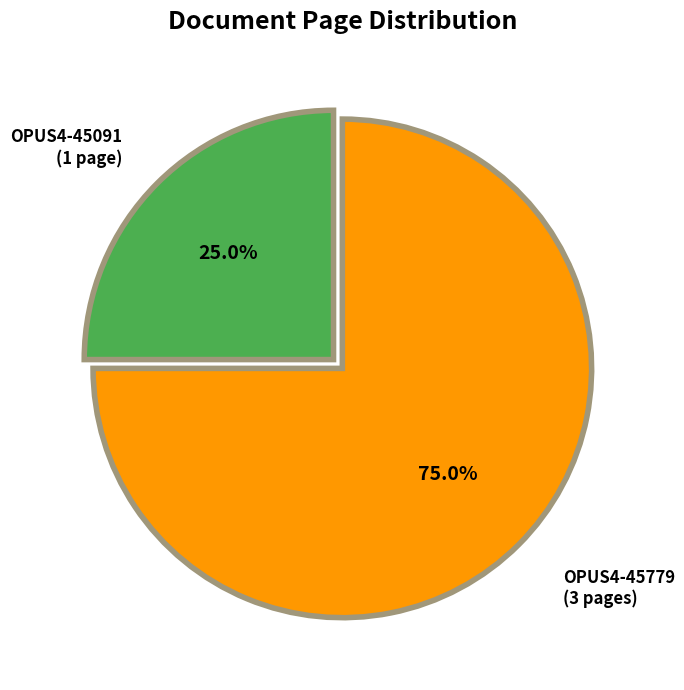

Is there any slice that represents more than half of the pie?

Yes